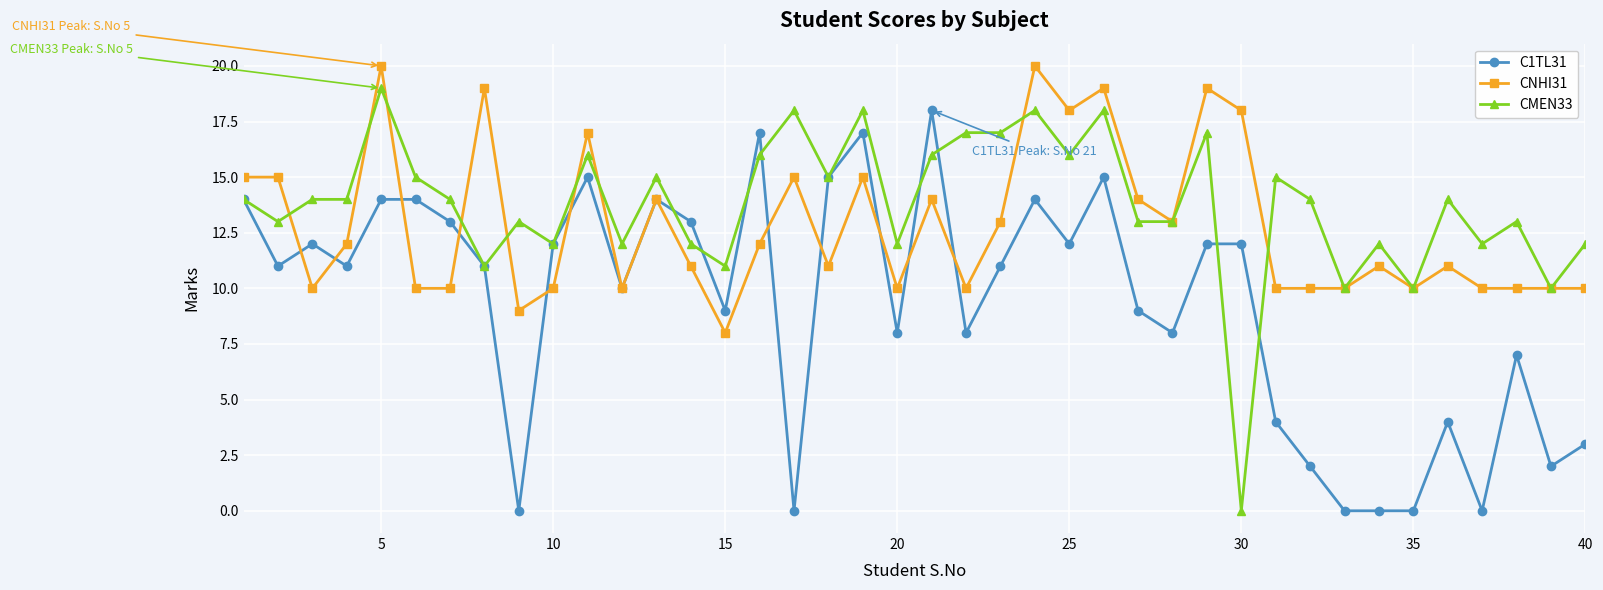

What is the average value of the CMEN33 series?

14